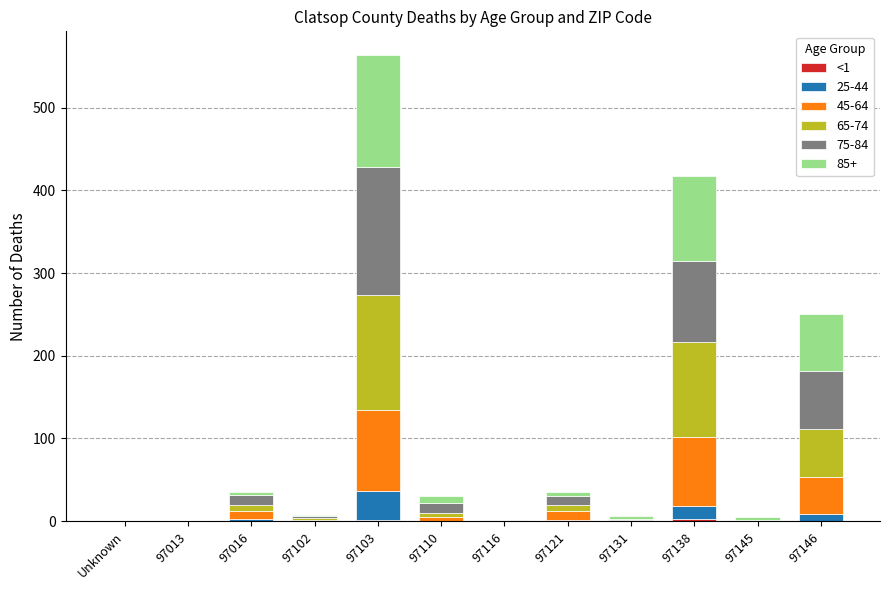

At which category is the sum across all series the highest?

97103